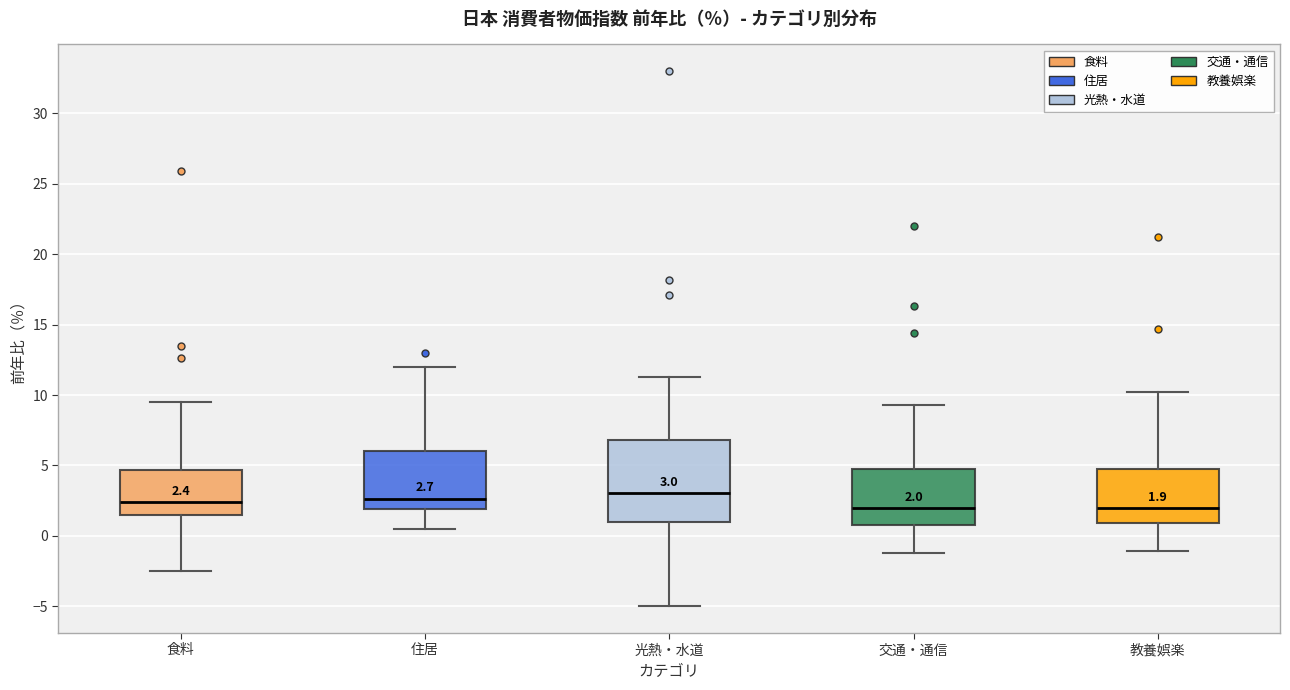

Comparing the boxes themselves (not the whiskers), which one is the tallest?

光熱・水道